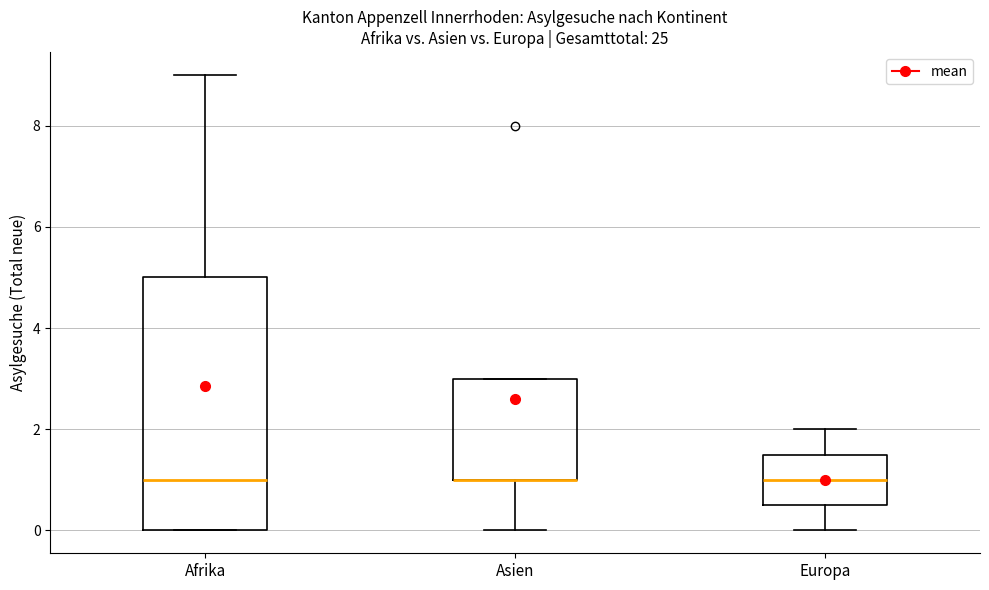

Where is the lower edge of the box for Asien on the y-axis? The values are not printed on the chart, so give them approximately, as read against the axis.

1.0